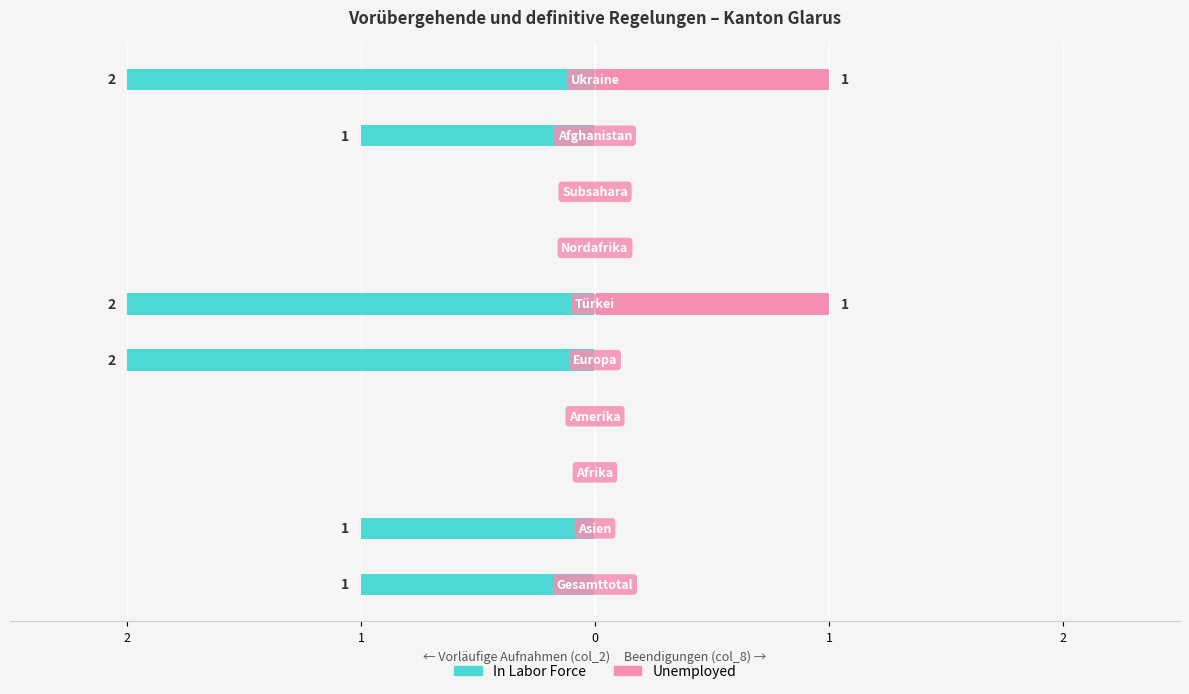

True or false: In Labor Force has a value of 2 at Türkei.

True